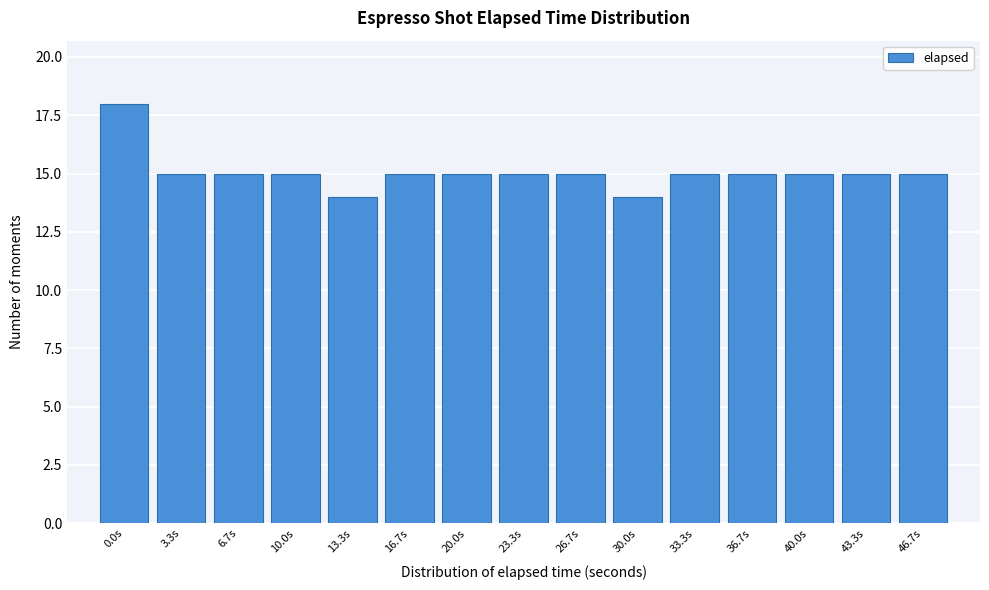

Reading left to right, transcribe all the data shown in this chart.

0.0s=18	3.3s=15	6.7s=15	10.0s=15	13.3s=14	16.7s=15	20.0s=15	23.3s=15	26.7s=15	30.0s=14	33.3s=15	36.7s=15	40.0s=15	43.3s=15	46.7s=15